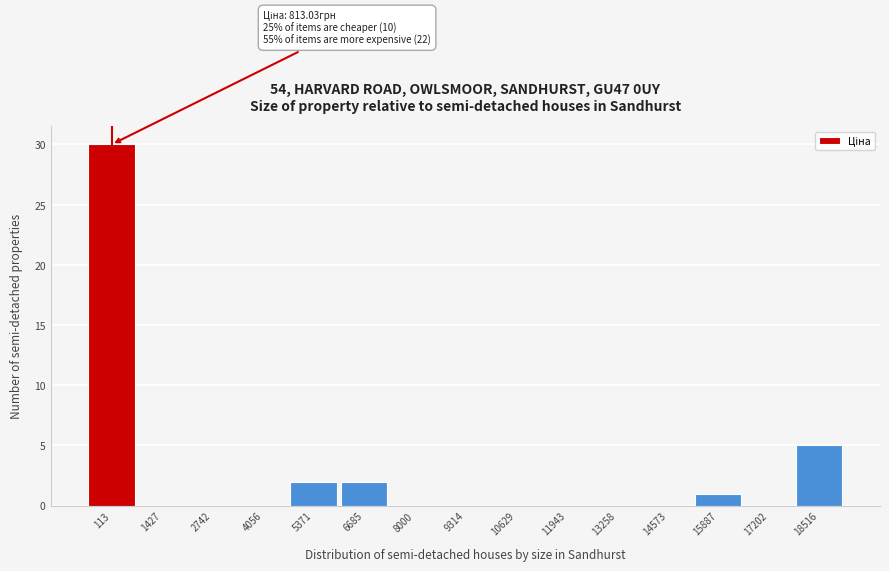

Reading left to right, extract all data points from this chart.

113=30	1427=0	2742=0	4056=0	5371=2	6685=2	8000=0	9314=0	10629=0	11943=0	13258=0	14573=0	15887=1	17202=0	18516=5